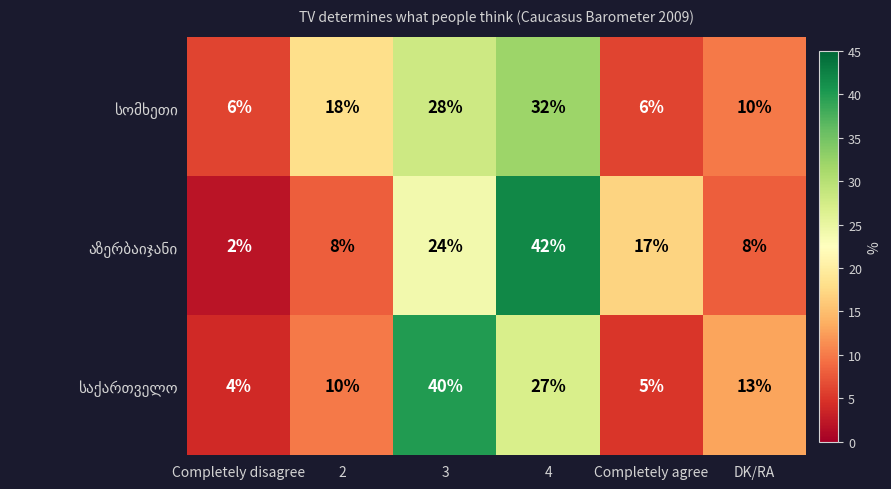

Which category has the lowest value across all series?

Completely disagree